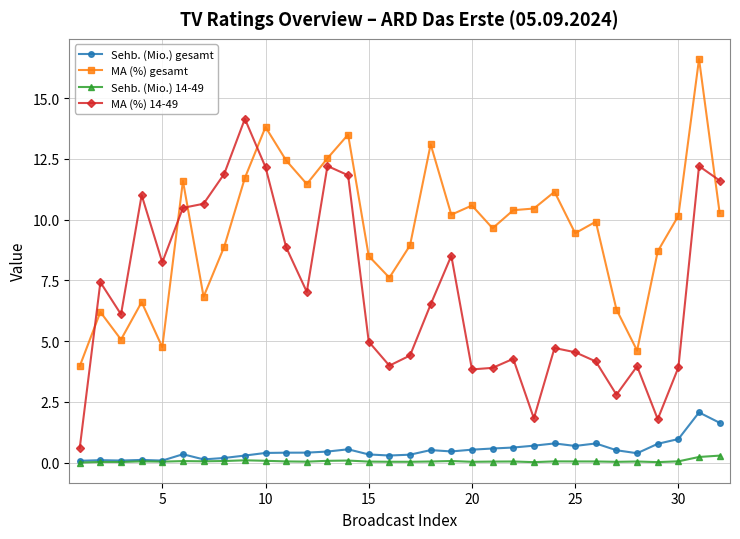

What is the maximum value shown in the chart?

16.6